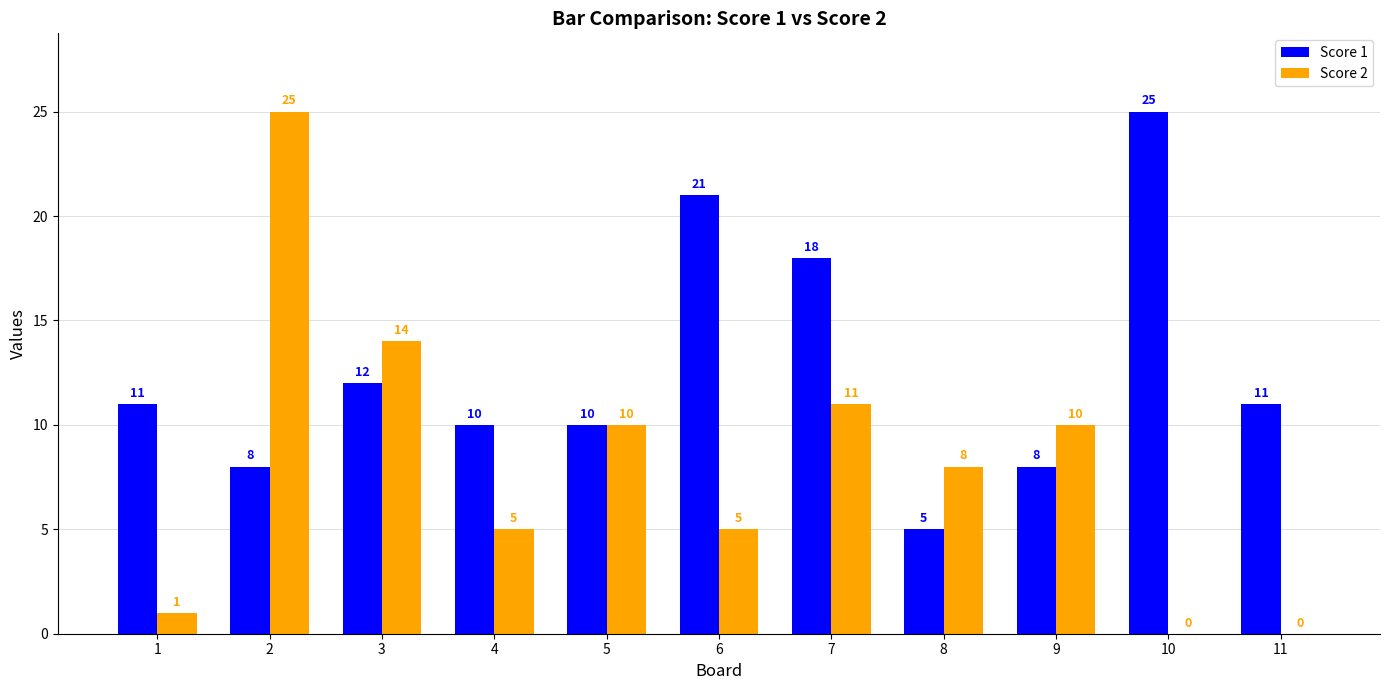

Reading left to right, transcribe all the data shown in this chart.

Score 1: 1=11	2=8	3=12	4=10	5=10	6=21	7=18	8=5	9=8	10=25	11=11
Score 2: 1=1	2=25	3=14	4=5	5=10	6=5	7=11	8=8	9=10	10=0	11=0